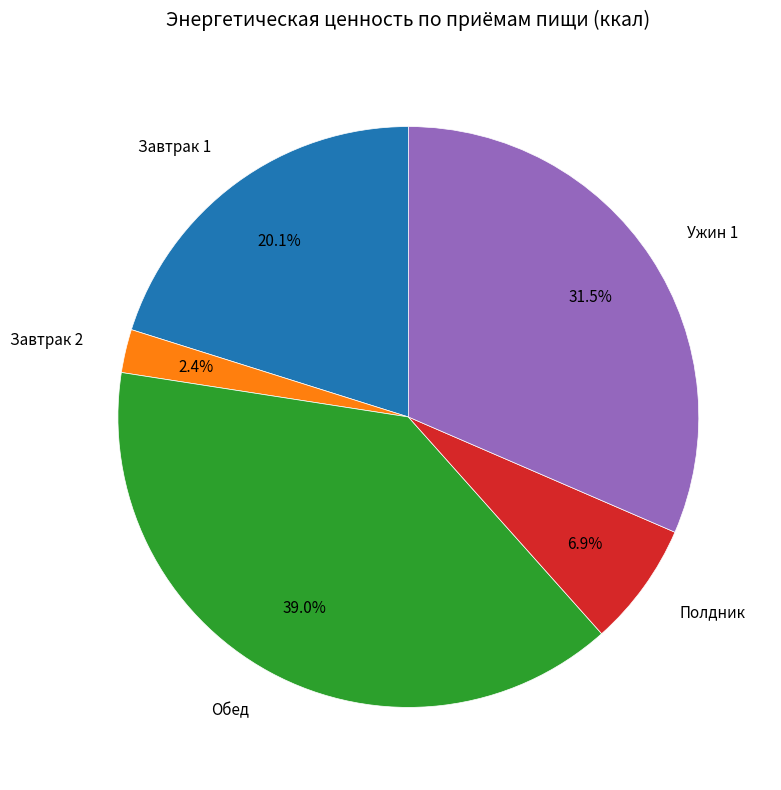

Is there any slice that represents more than half of the pie?

No